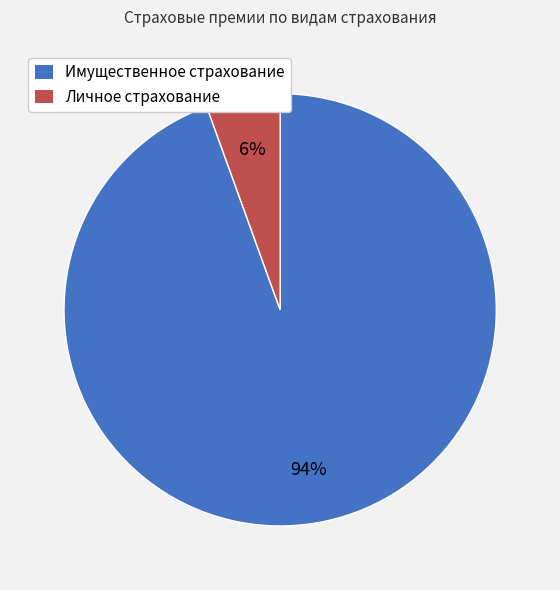

What is the largest slice in the pie chart?

Имущественное страхование